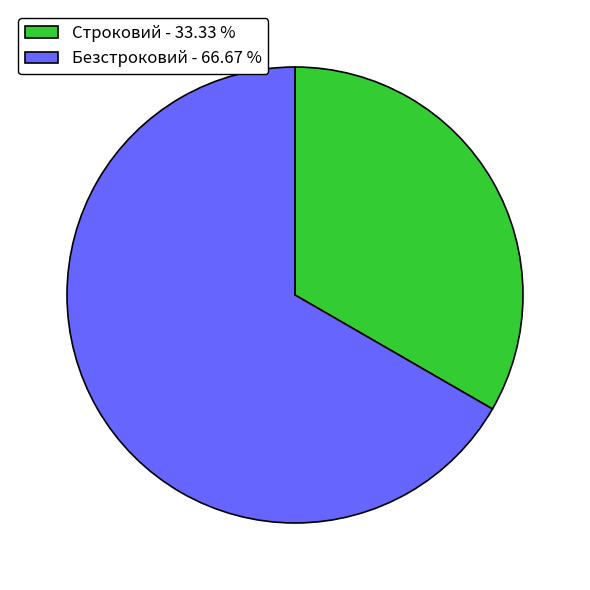

Is Строковий the majority of the pie?

No